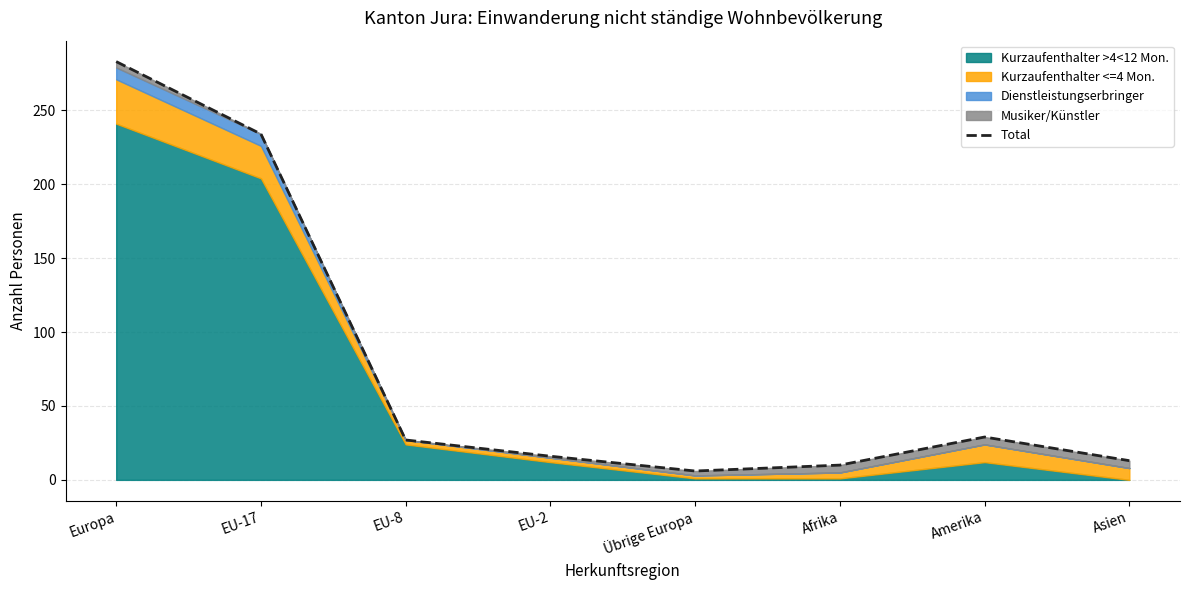

Rank the categories by value from highest to lowest.

Europa, EU-17, Amerika, EU-8, EU-2, Asien, Afrika, Übrige Europa